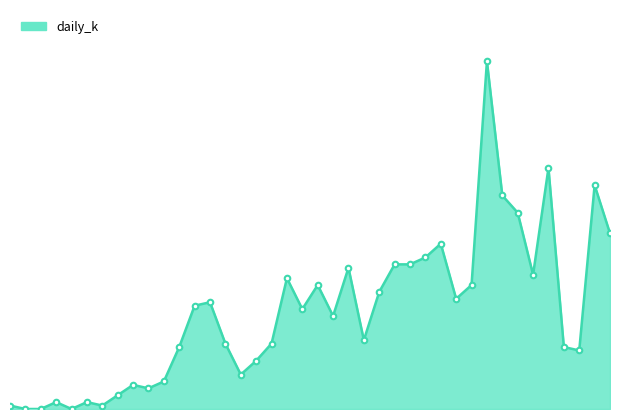

Does the chart have visible grid lines?

No